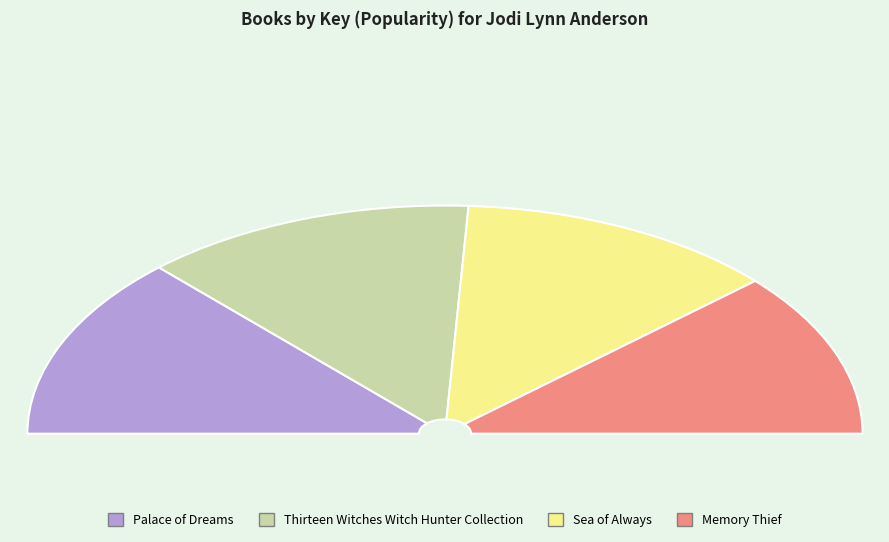

Rank the categories by value from highest to lowest.

Palace of Dreams, Thirteen Witches Witch Hunter Collection, Sea of Always, Memory Thief